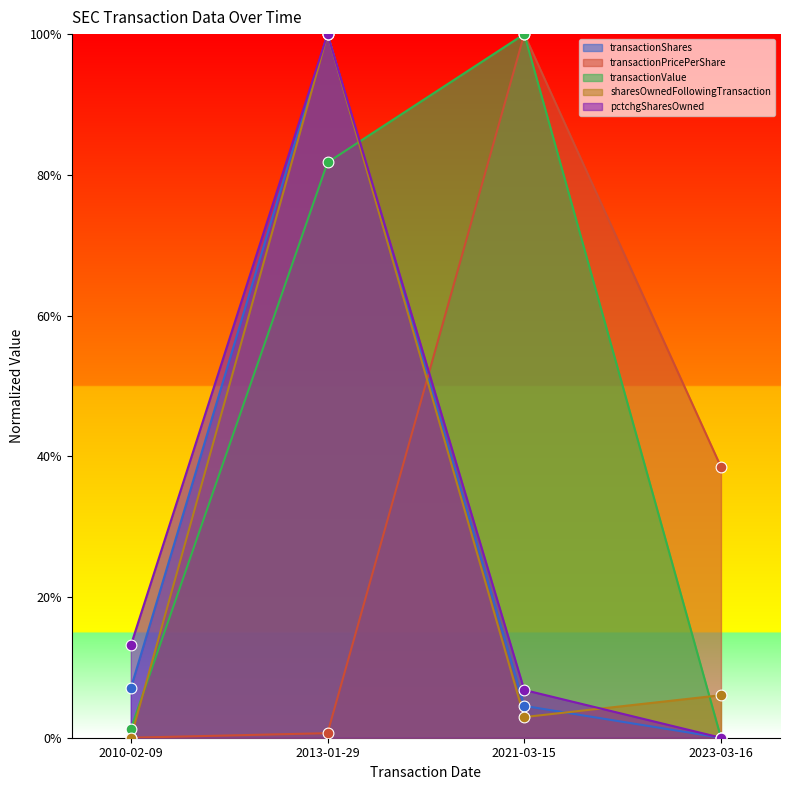

What are all the series names shown in the legend?

transactionShares, transactionPricePerShare, transactionValue, sharesOwnedFollowingTransaction, pctchgSharesOwned